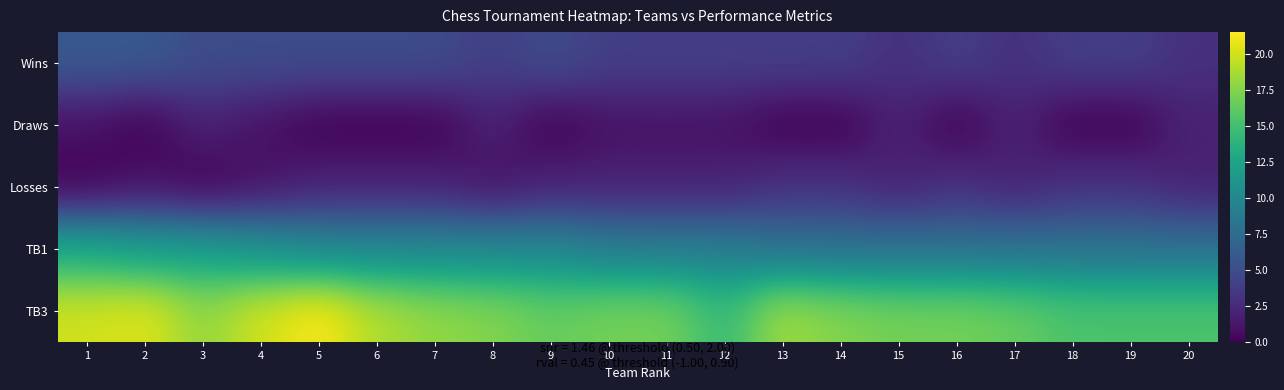

Between 6 and 19, which series saw the biggest shift?

TB3